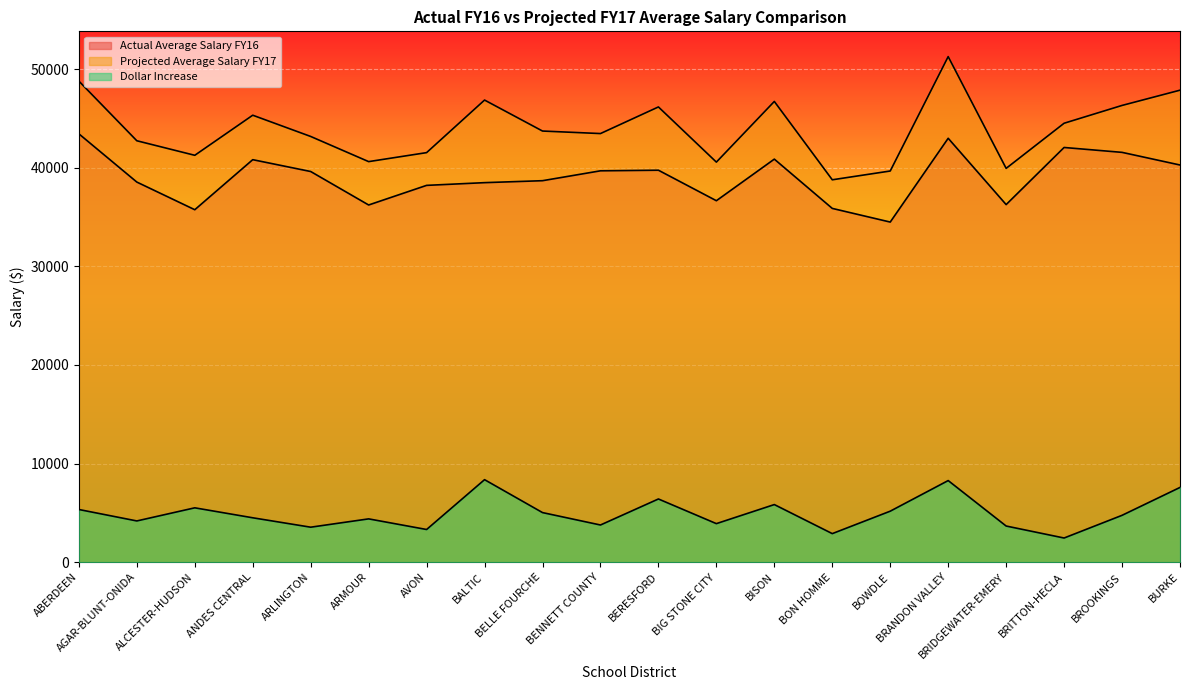

What is the label of the 18th point from the right?

ALCESTER-HUDSON